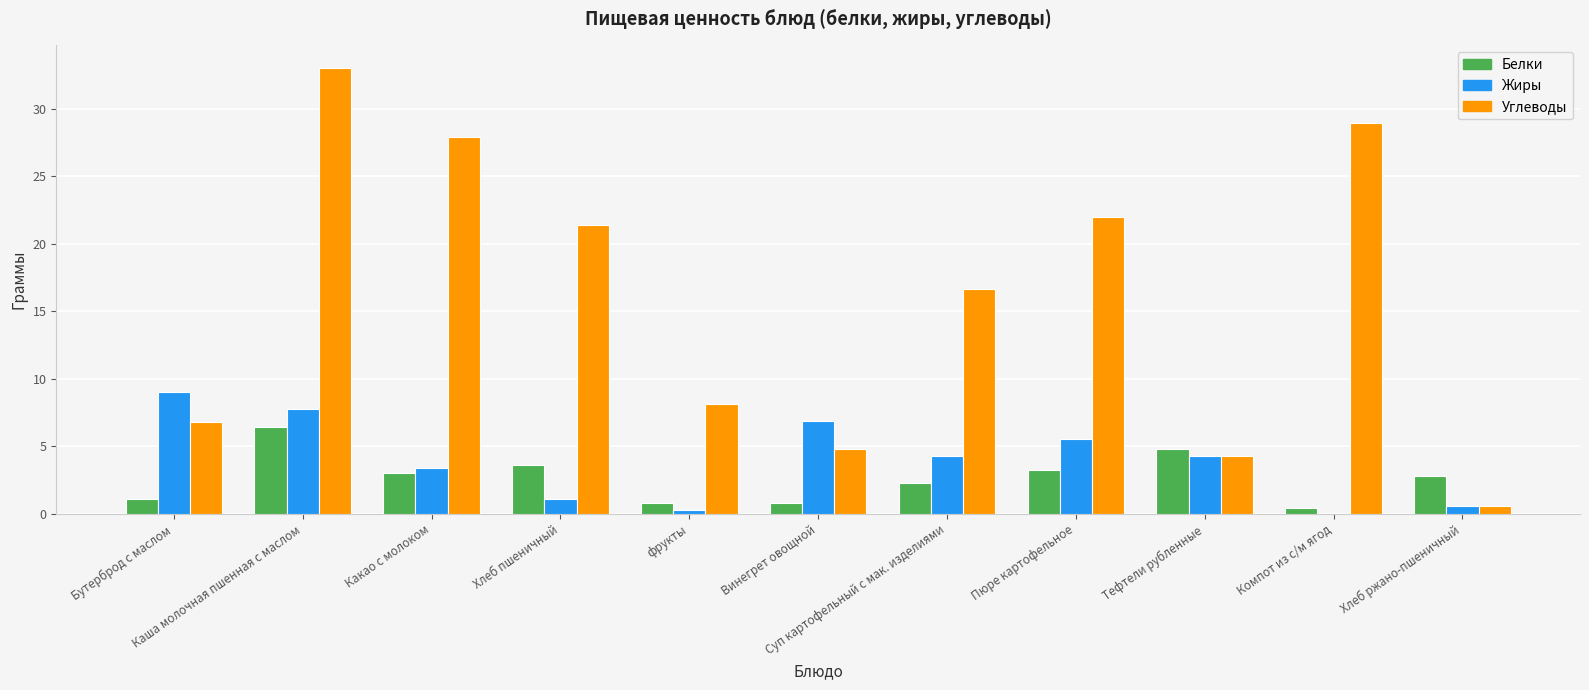

What is the approximate value of Углеводы at фрукты?

8.1